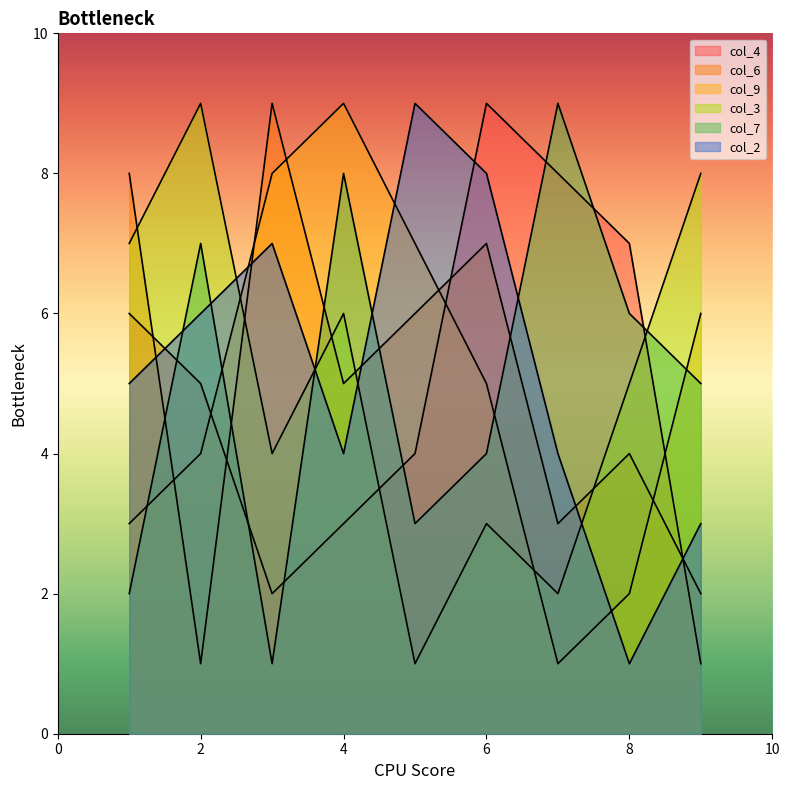

Between which two adjacent categories do col_3 and col_9 first intersect?

1 and 2